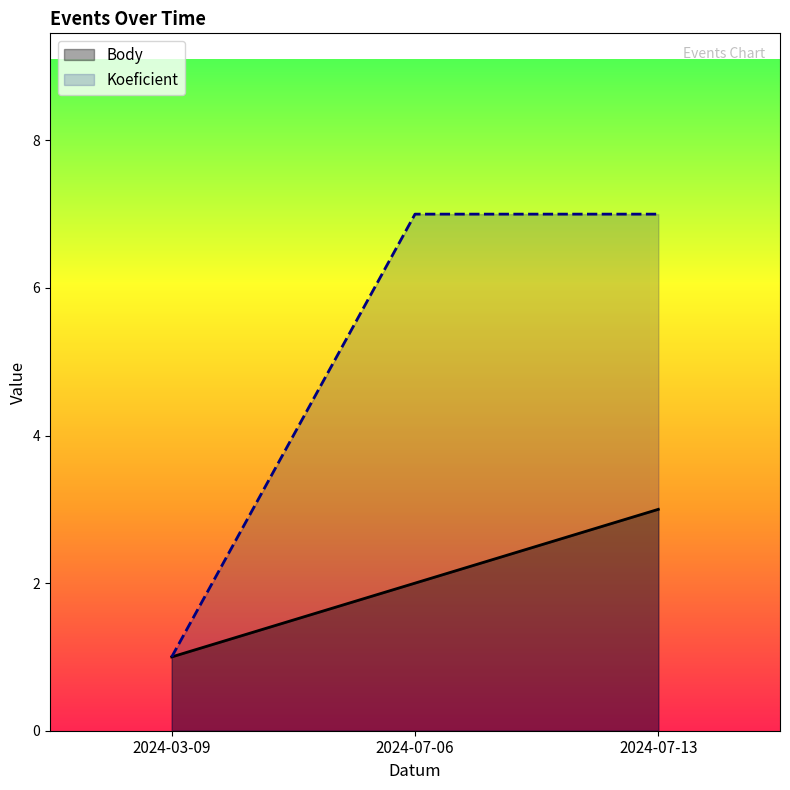

How many series are shown in this chart?

2